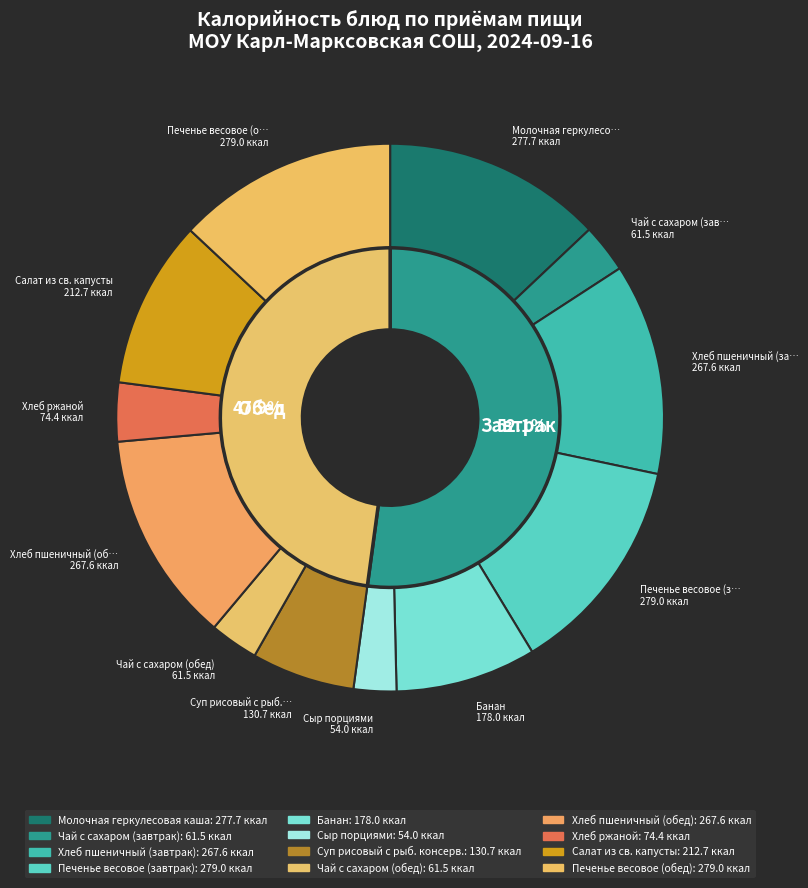

The Хлеб пшеничный (обед) slice represents 7% of the pie. True or false?

False